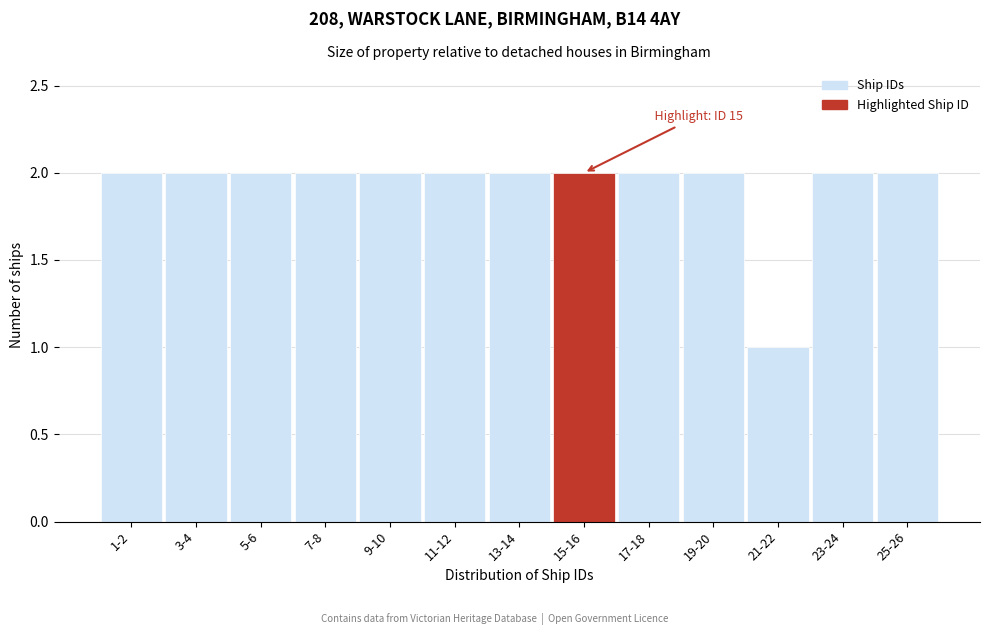

Reading right to left, what are all the values shown in this chart?

25-26=2	23-24=2	21-22=1	19-20=2	17-18=2	15-16=2	13-14=2	11-12=2	9-10=2	7-8=2	5-6=2	3-4=2	1-2=2